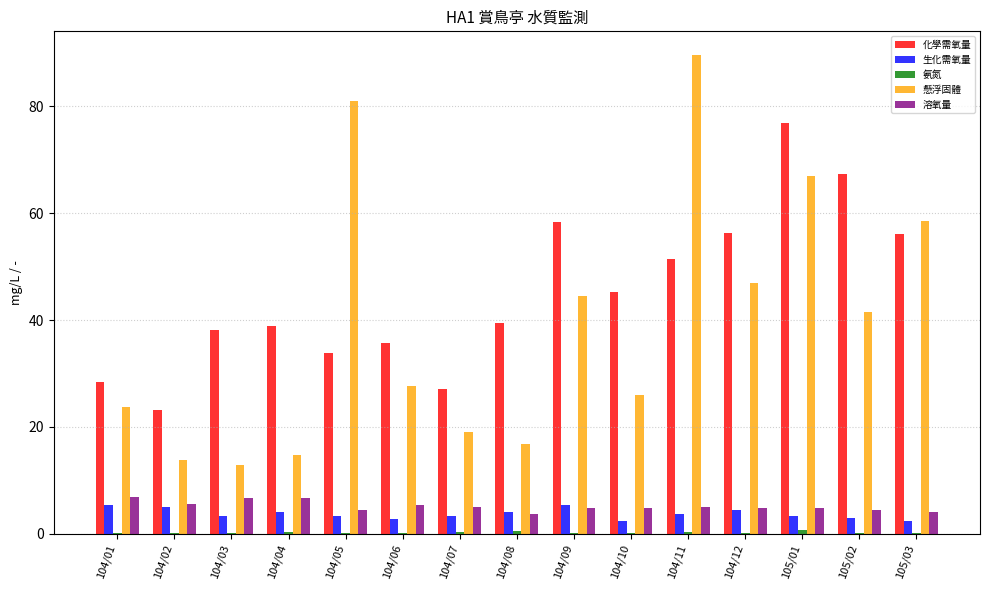

What is the greatest value displayed?

89.6